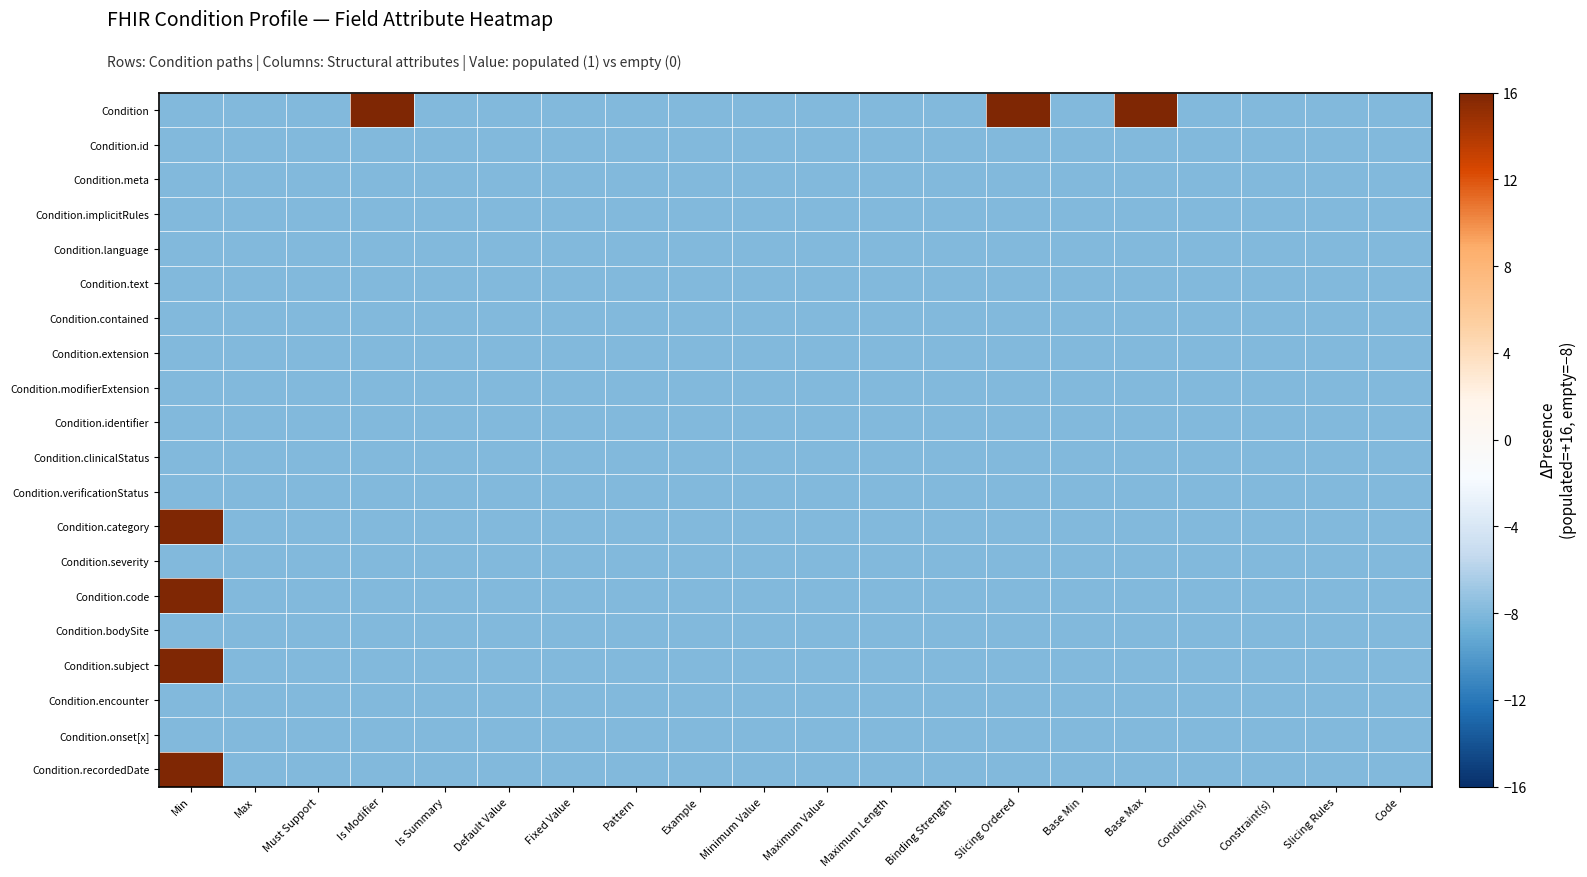

At which category does the chart reach its minimum across all series?

Min